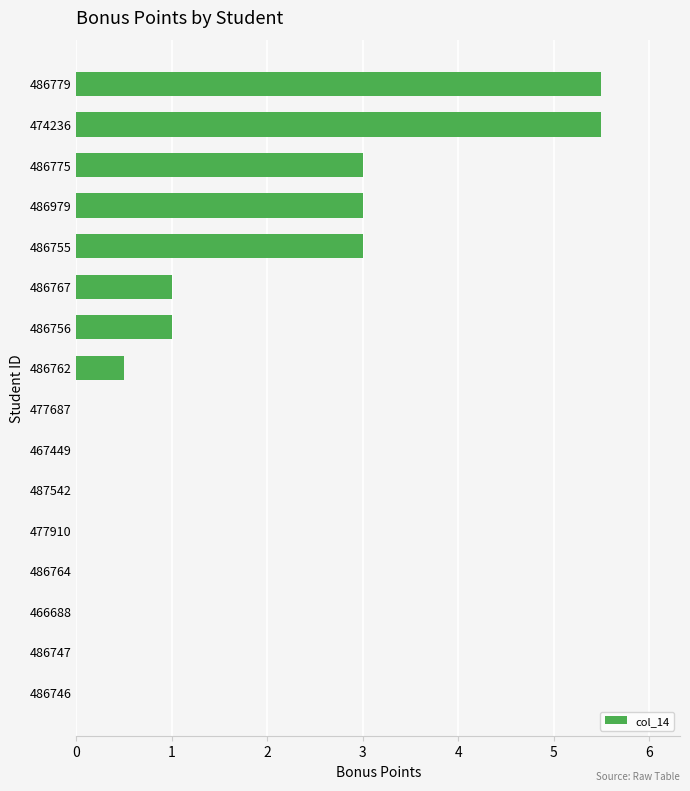

Which has a higher value, 486979 or 466688?

486979